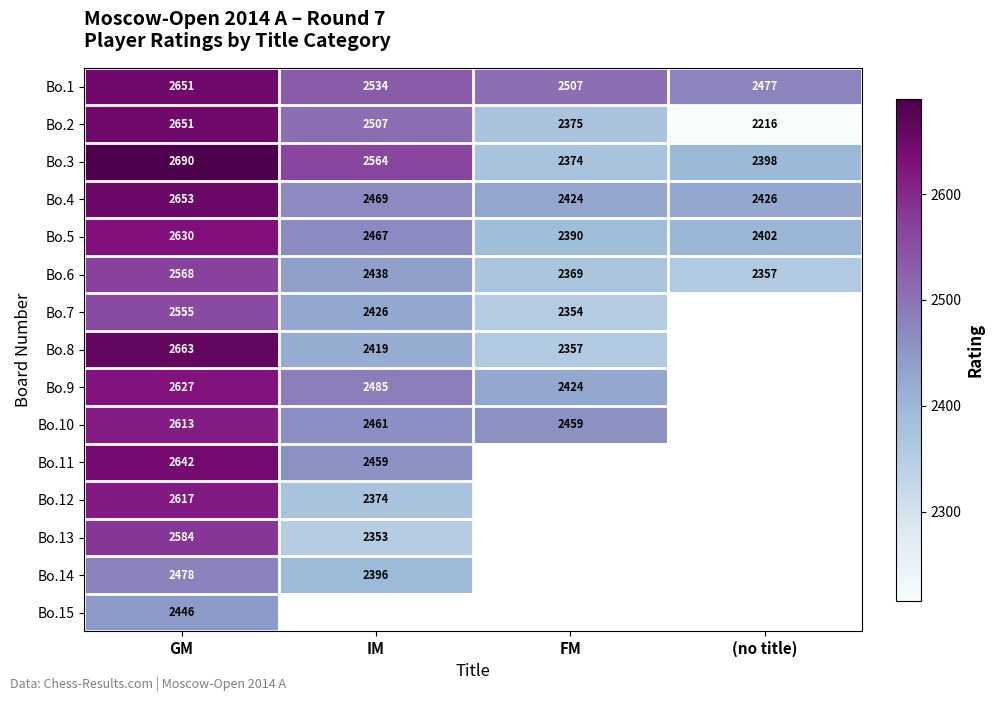

Is it true that Bo.10 equals 2461 at IM?

True